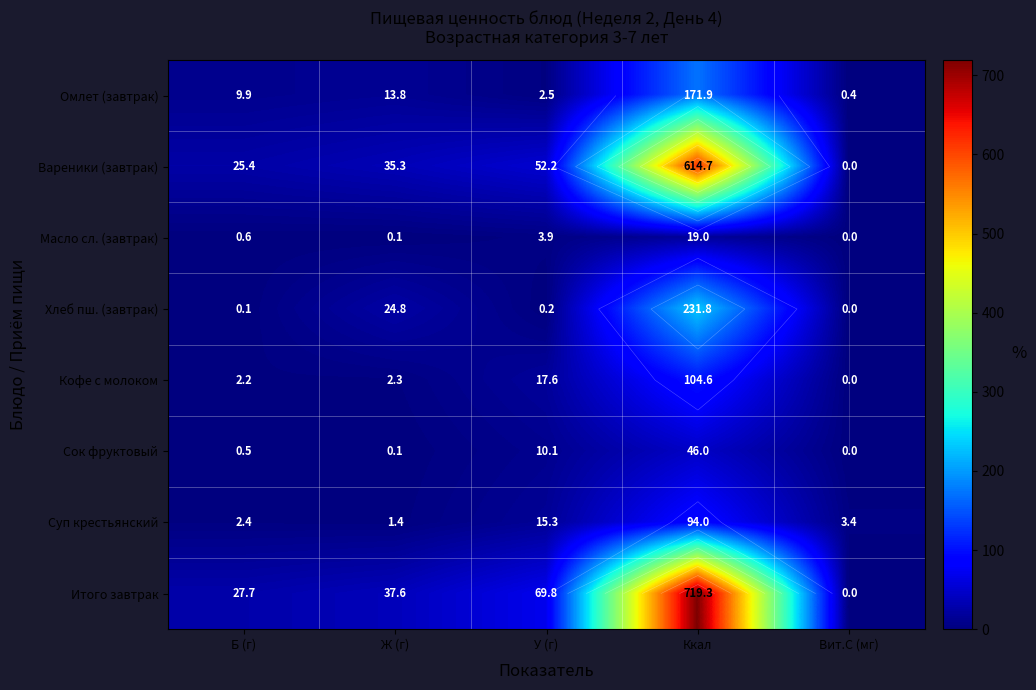

Rank the series by their maximum value, from lowest to highest.

Масло сл. (завтрак), Сок фруктовый, Суп крестьянский, Кофе с молоком, Омлет (завтрак), Хлеб пш. (завтрак), Вареники (завтрак), Итого завтрак